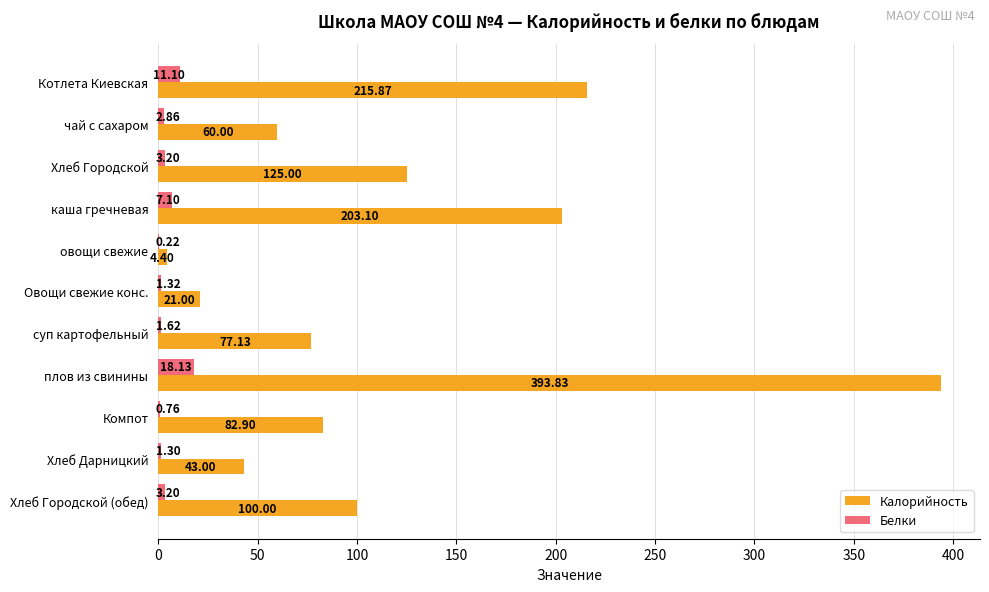

Which series has the largest total across all categories?

Калорийность